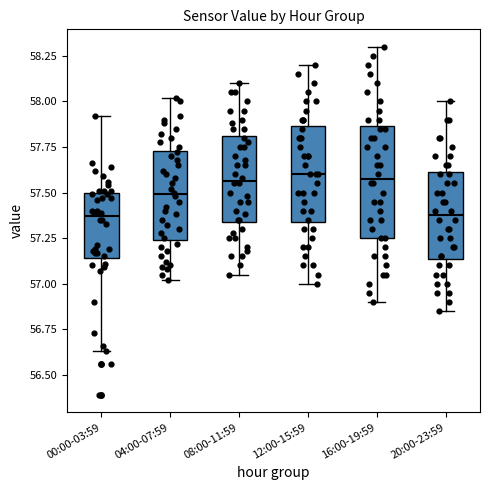

Comparing the boxes themselves (not the whiskers), which one is the tallest?

16:00-19:59